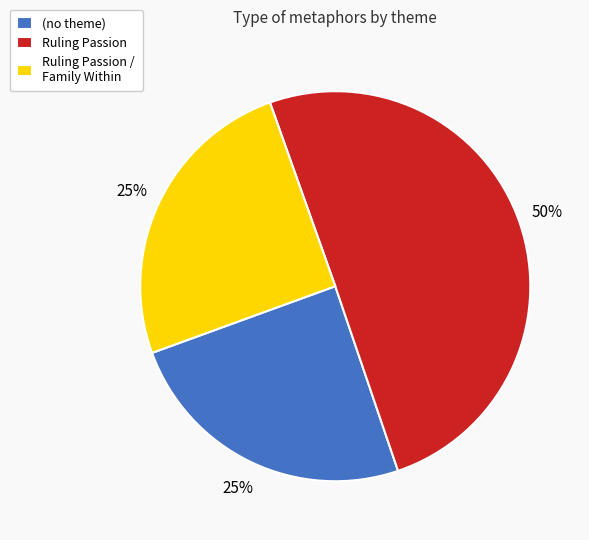

Do Ruling Passion and (no theme) together represent more than half of the pie?

Yes